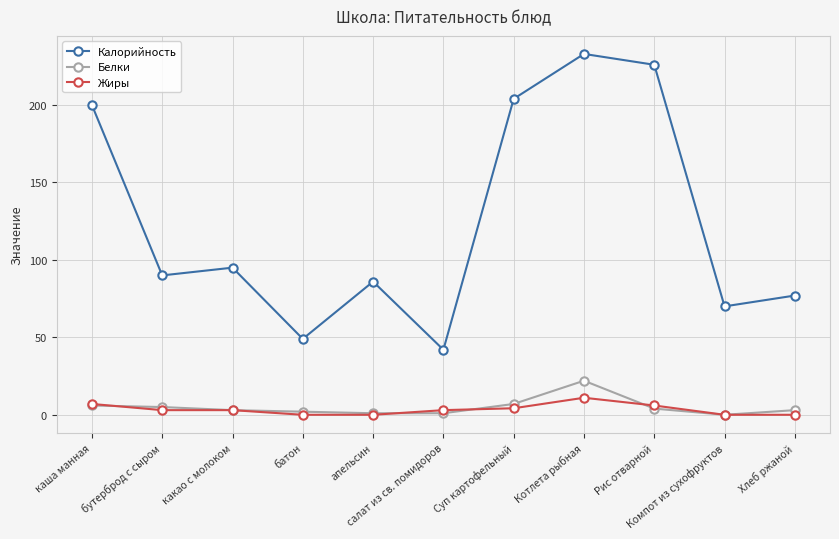

At which category does Калорийность reach its first local valley?

бутерброд с сыром